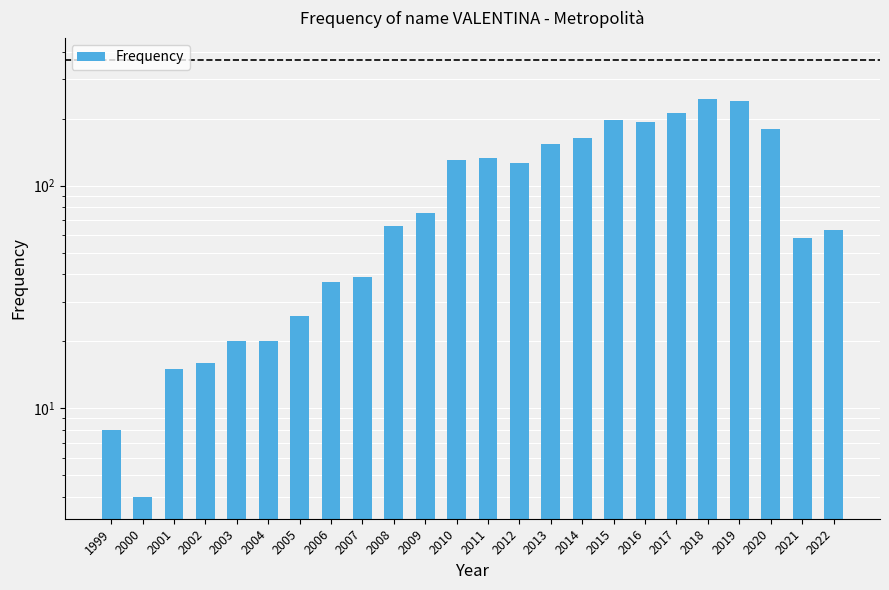

Count the number of data series in this chart.

1